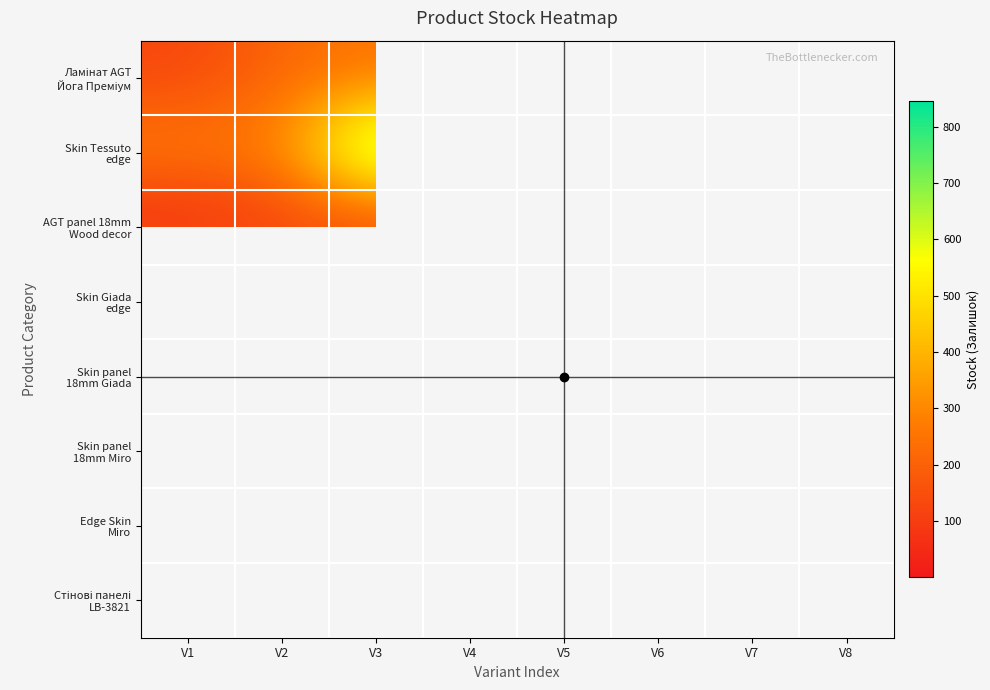

What is the smallest value displayed?

1.0